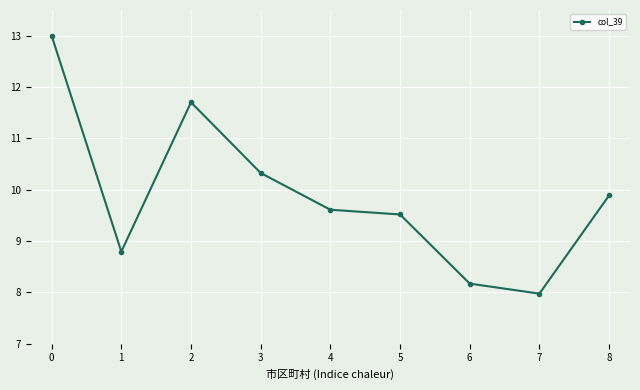

At which category does the data reach its first local valley?

1